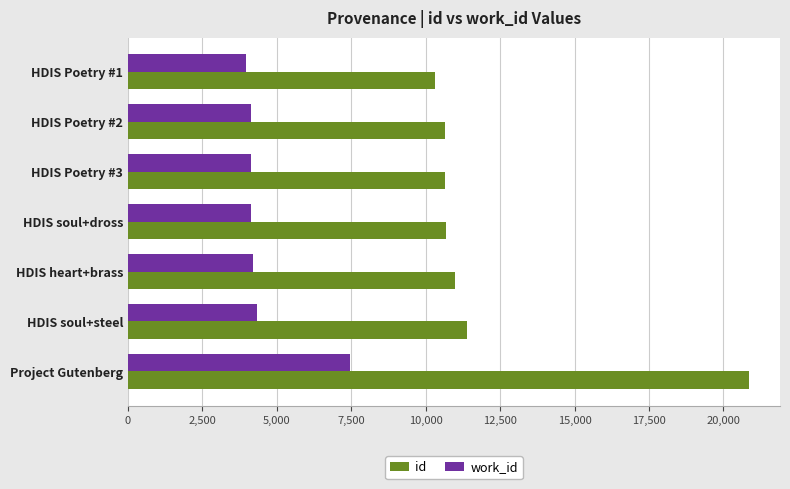

What is the average value of the work_id series?

4627